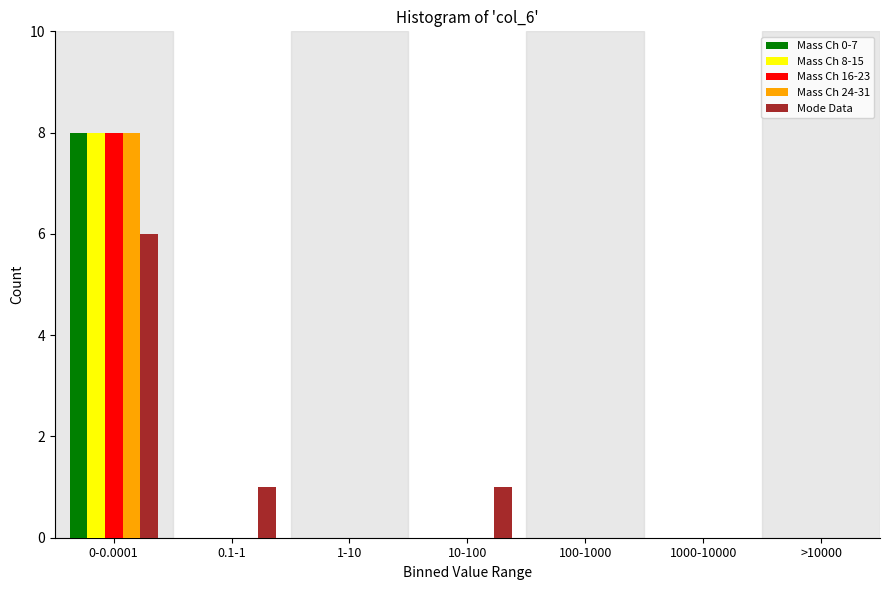

The value of Mass Ch 16-23 at 1-10 is 0. True or false?

True